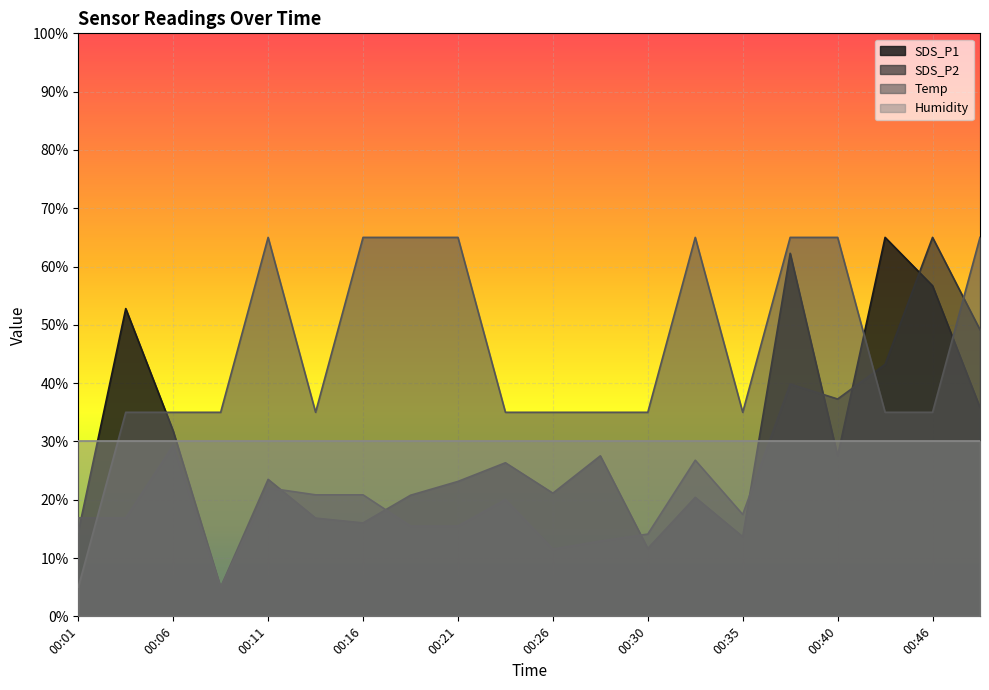

The value of SDS_P1 at 00:43 is 27.4. True or false?

False